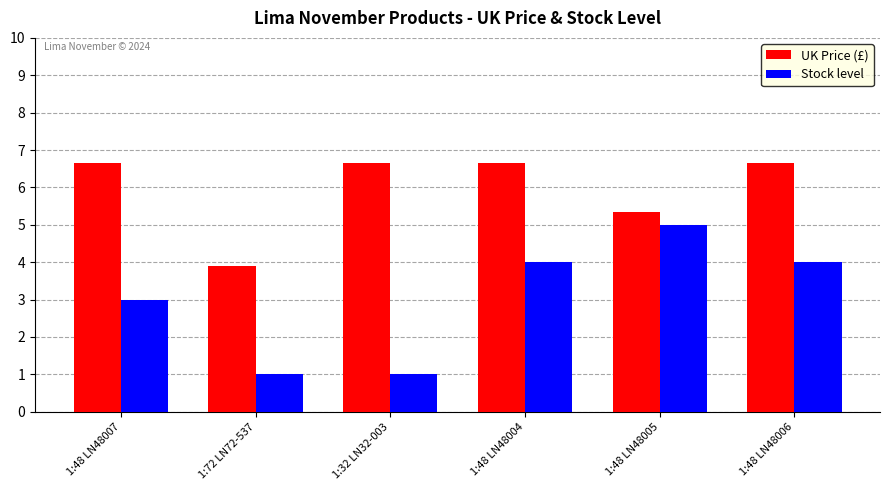

Reading left to right, what are all the values shown in this chart?

UK Price (£): 6.7	3.9	6.7	6.7	5.3	6.7
Stock level: 3.0	1.0	1.0	4.0	5.0	4.0